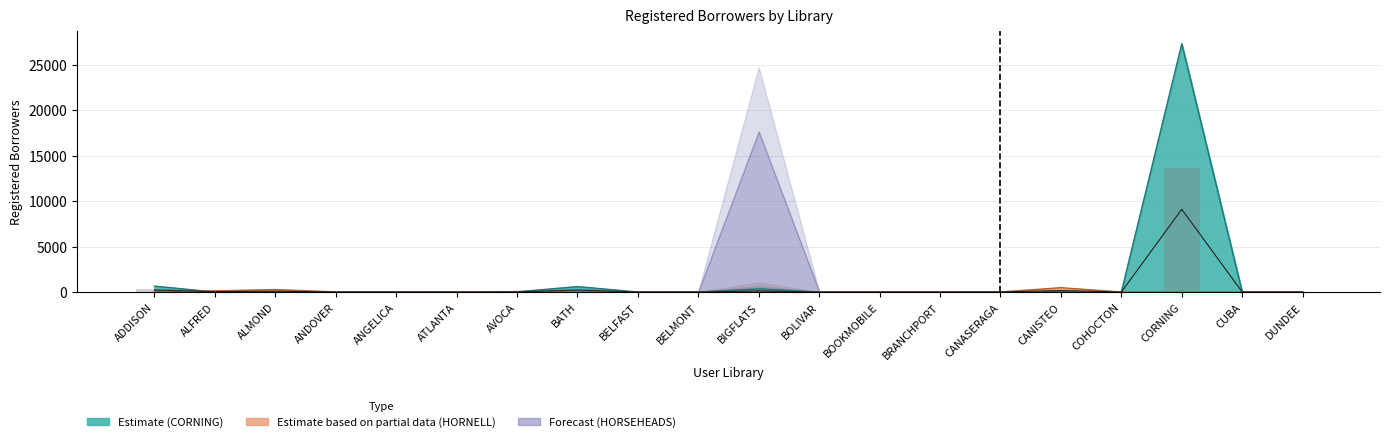

At which label is the value closest to 6825?

ADDISON